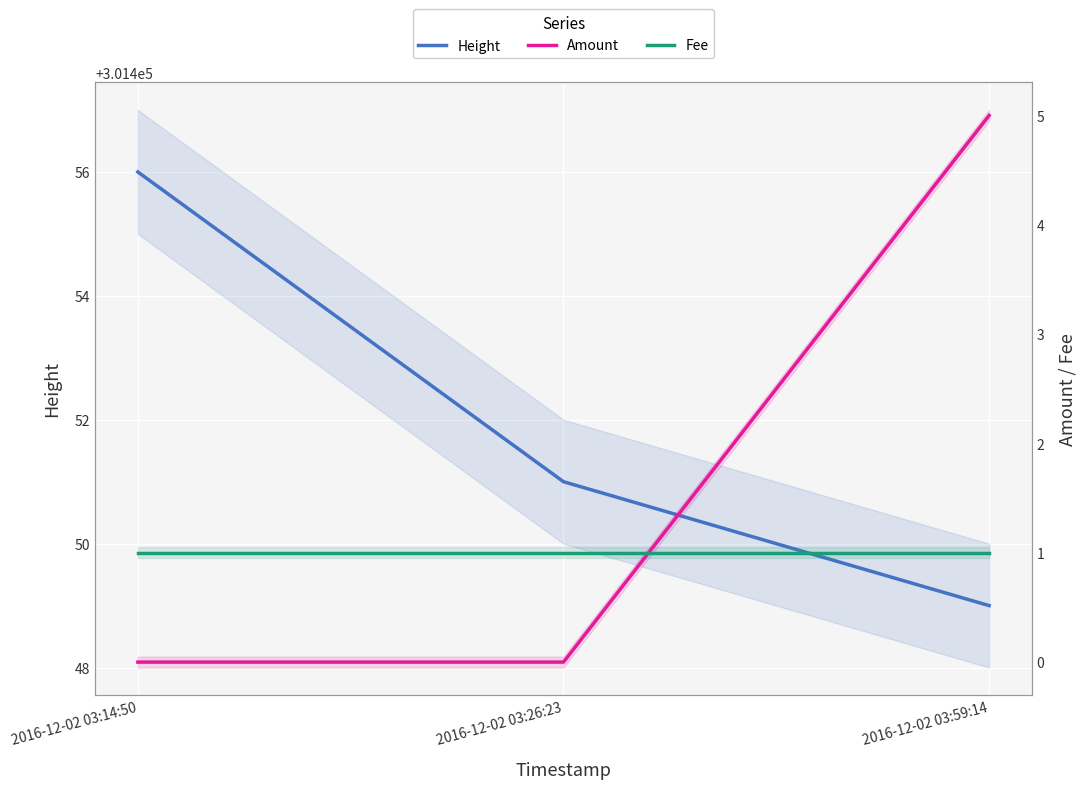

How many values in the Height series are below 301451?

1